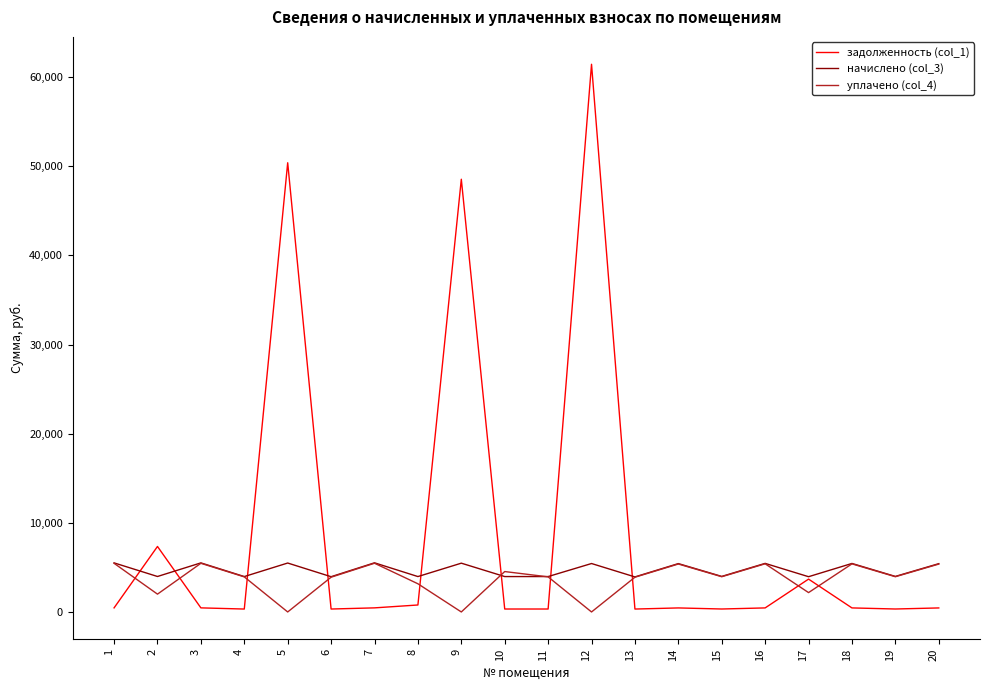

How many interior local peaks does the начислено (col_3) series have?

8